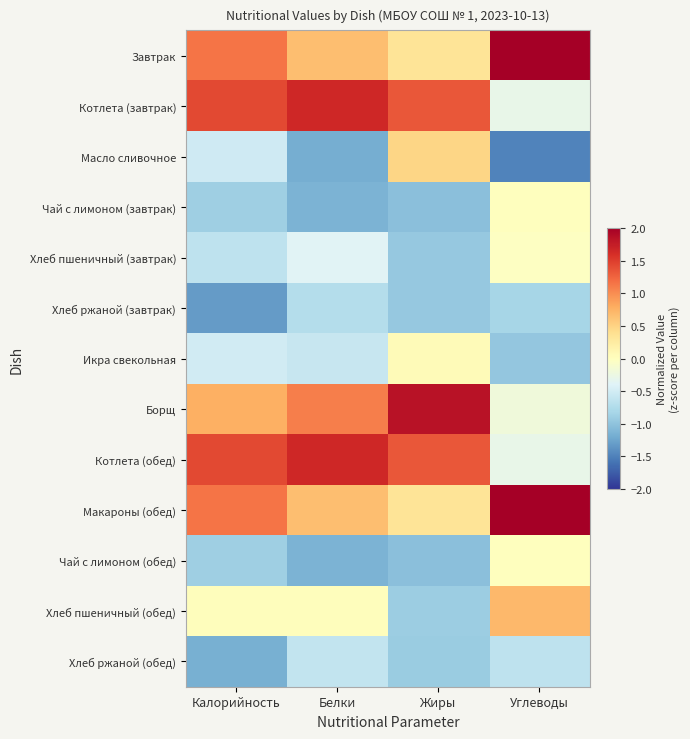

What is the spread (max minus min) of values at Белки?

2.9